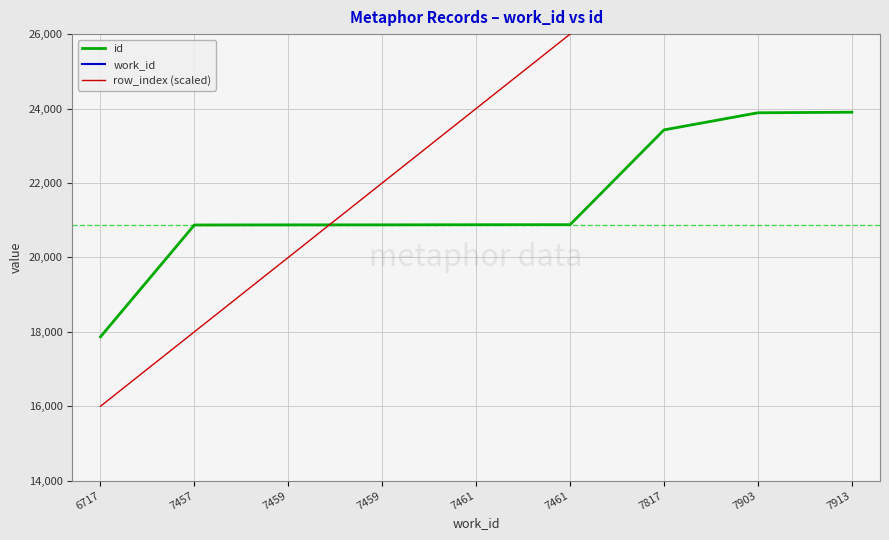

At how many categories does at least one series exceed 24202?

4